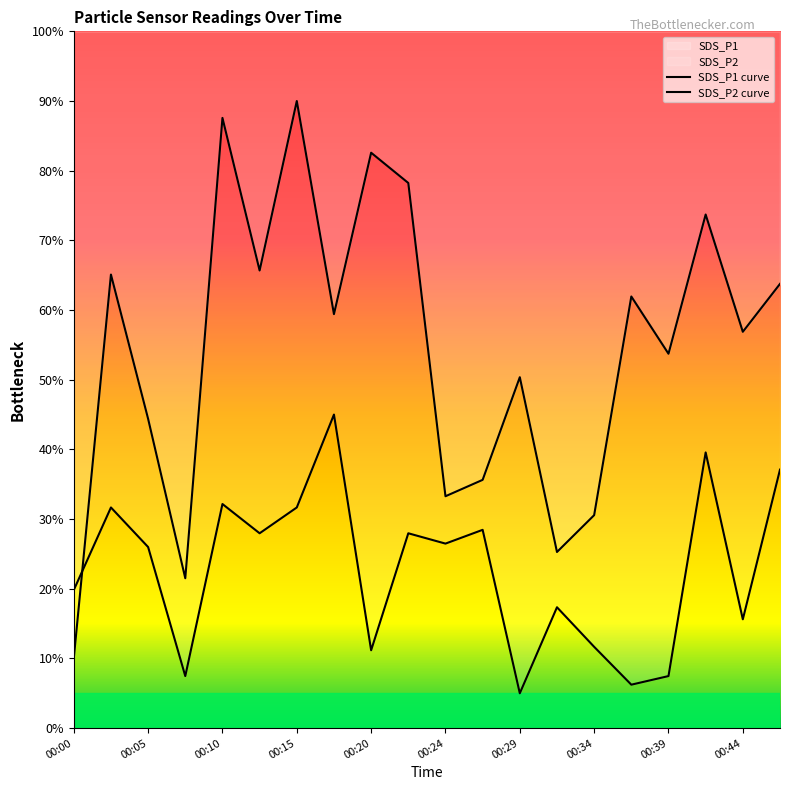

The value of SDS_P1 at 00:44 is 80.1. True or false?

False